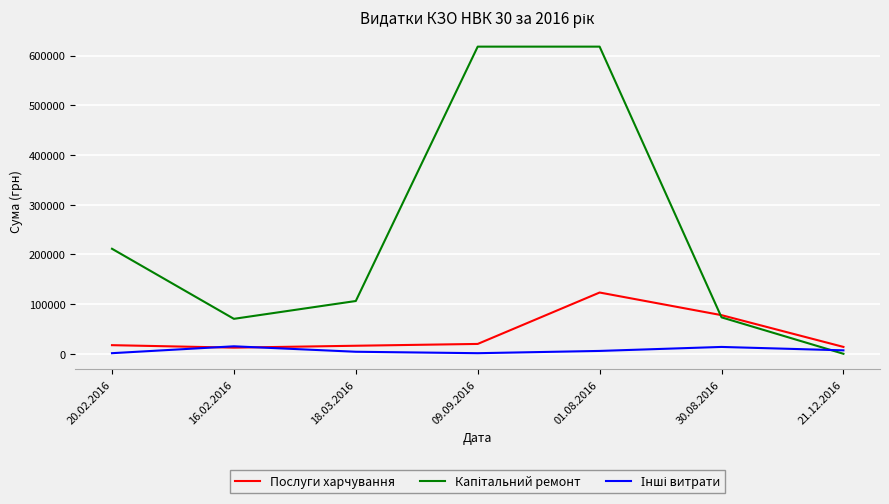

What is the spread (max minus min) of values at 30.08.2016?

63961.2